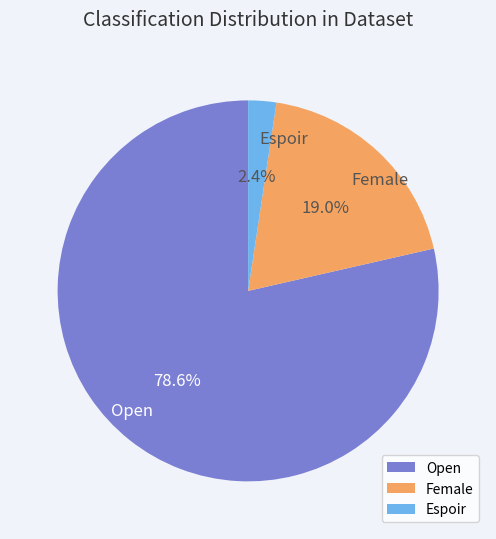

Does any single category account for the majority?

Yes